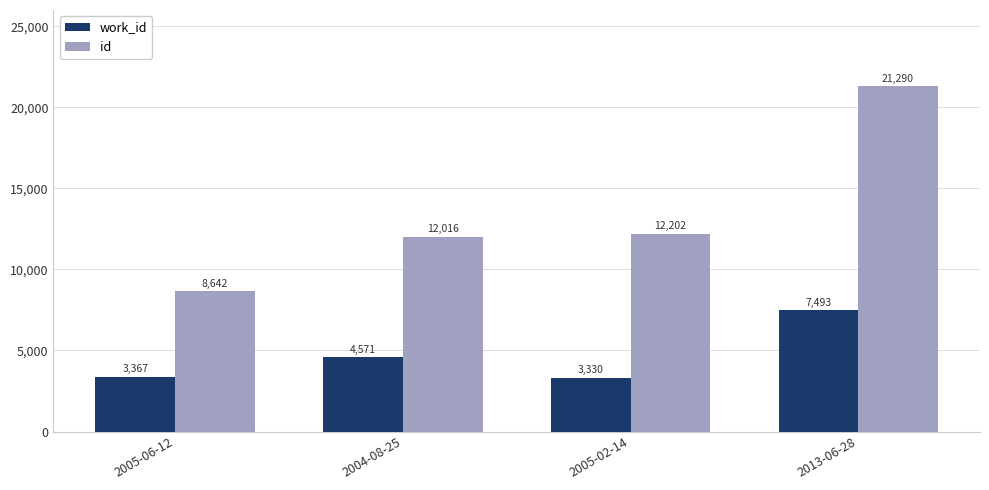

Is the value of work_id at 2004-08-25 greater than the value of id at 2004-08-25?

No